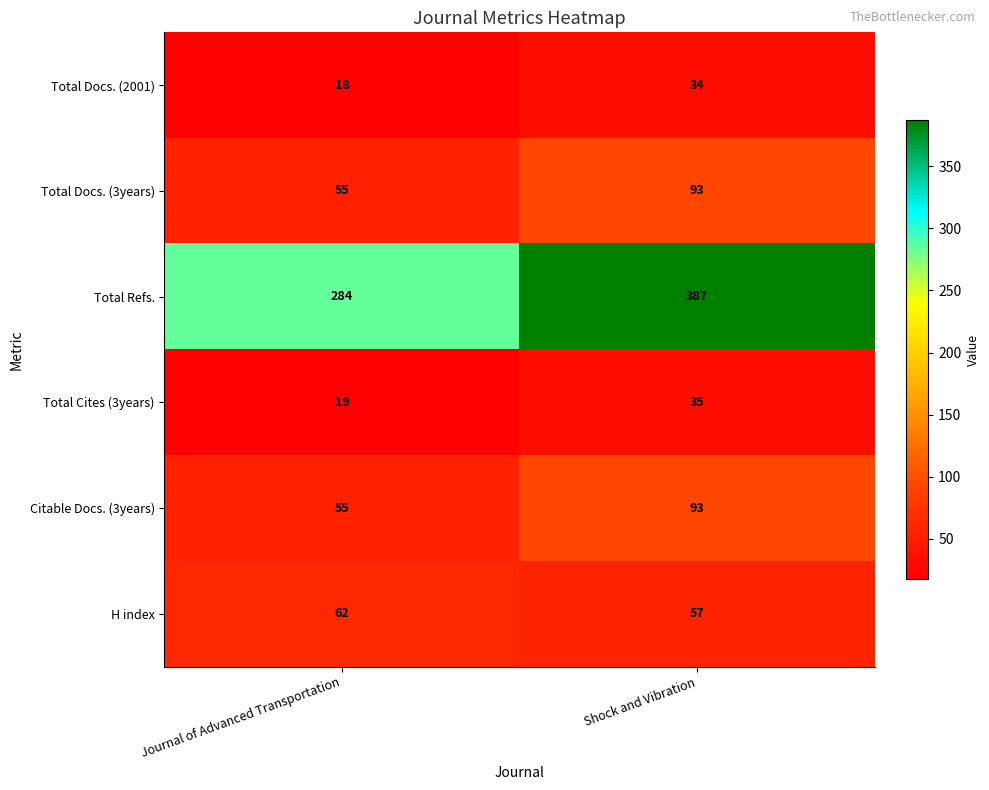

Which label corresponds to the largest value in the chart?

Shock and Vibration